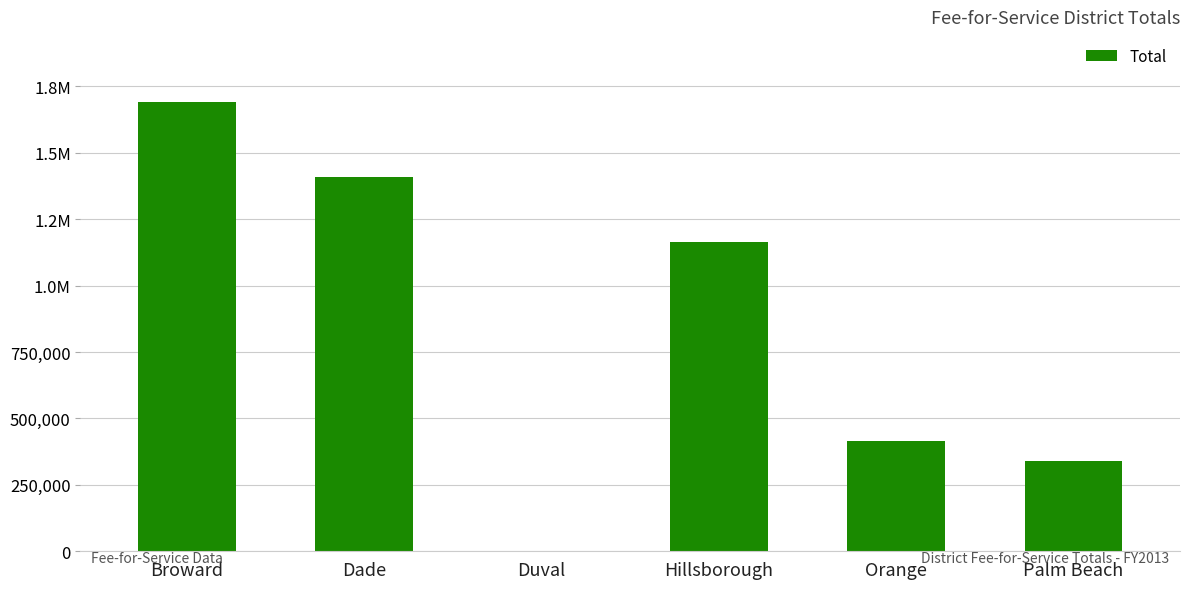

Are the bars horizontal?

No